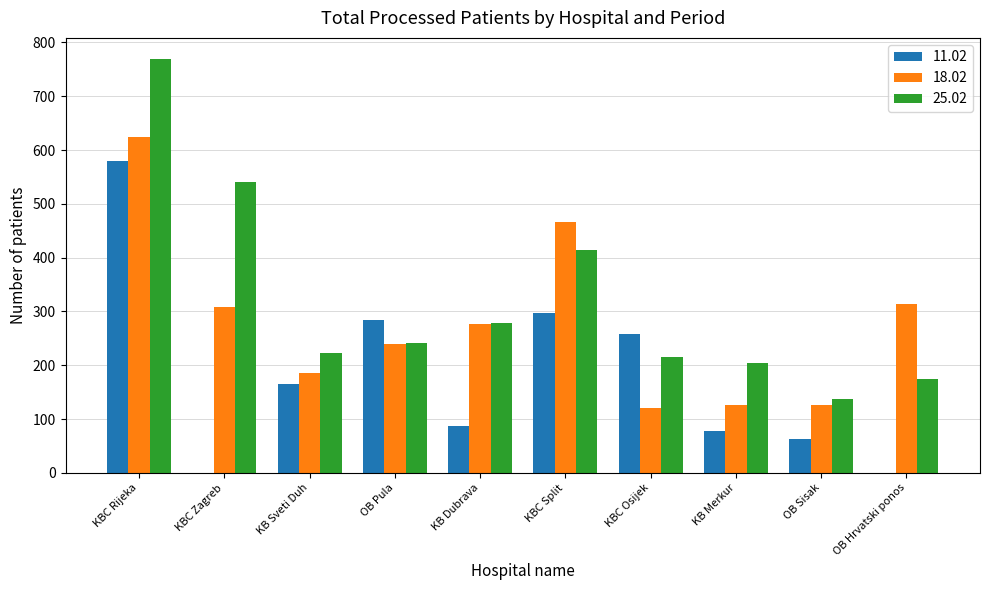

What is the sum of the 25.02 values at OB Sisak and KB Dubrava?

416